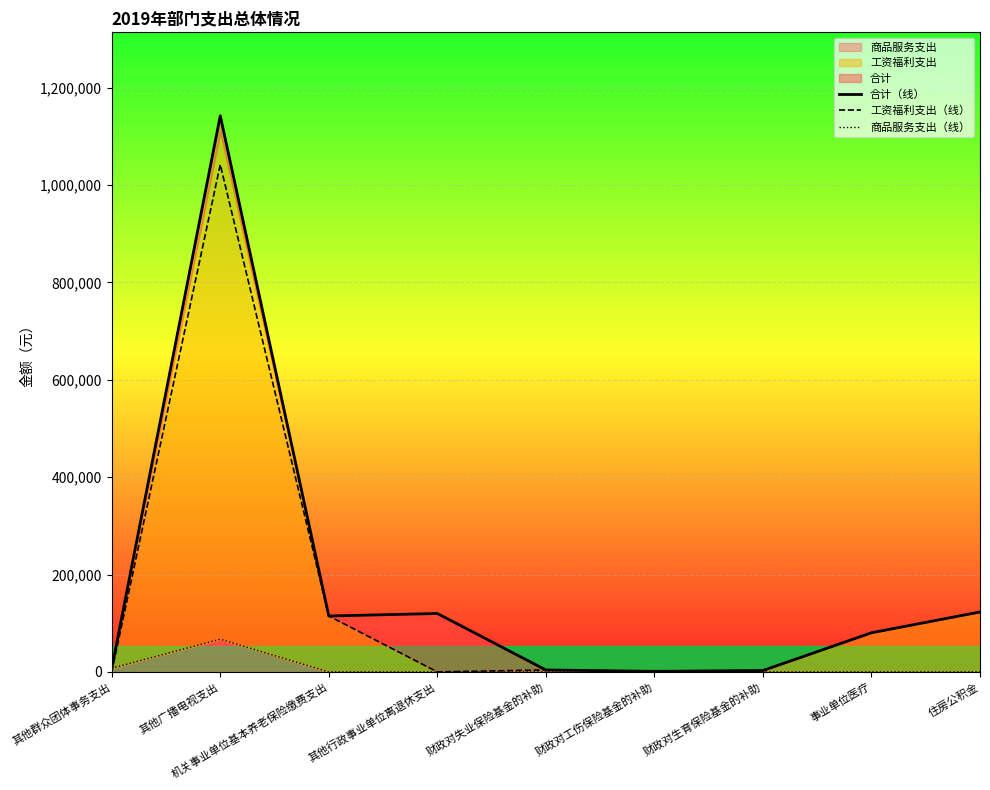

How many lines are shown in the chart?

3